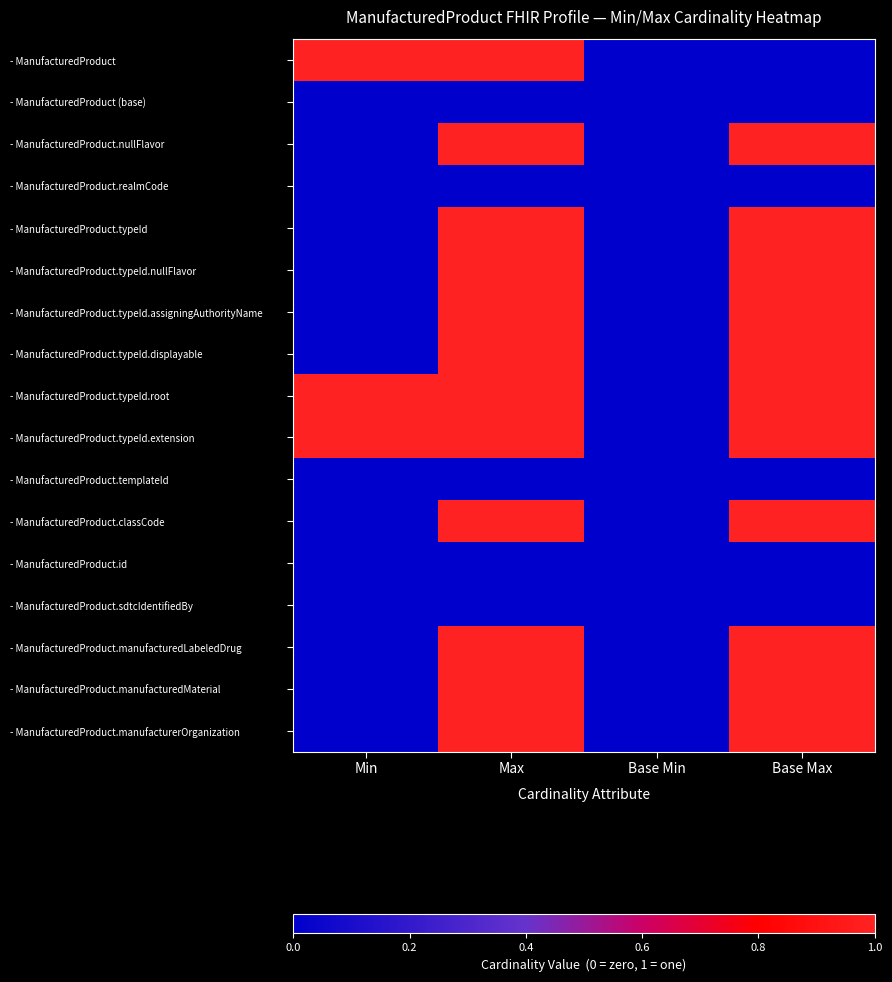

Rank the series at Min from lowest to highest value.

- ManufacturedProduct (base), - ManufacturedProduct.nullFlavor, - ManufacturedProduct.realmCode, - ManufacturedProduct.typeId, - ManufacturedProduct.typeId.nullFlavor, - ManufacturedProduct.typeId.assigningAuthorityName, - ManufacturedProduct.typeId.displayable, - ManufacturedProduct.templateId, - ManufacturedProduct.classCode, - ManufacturedProduct.id, - ManufacturedProduct.sdtcIdentifiedBy, - ManufacturedProduct.manufacturedLabeledDrug, - ManufacturedProduct.manufacturedMaterial, - ManufacturedProduct.manufacturerOrganization, - ManufacturedProduct, - ManufacturedProduct.typeId.root, - ManufacturedProduct.typeId.extension